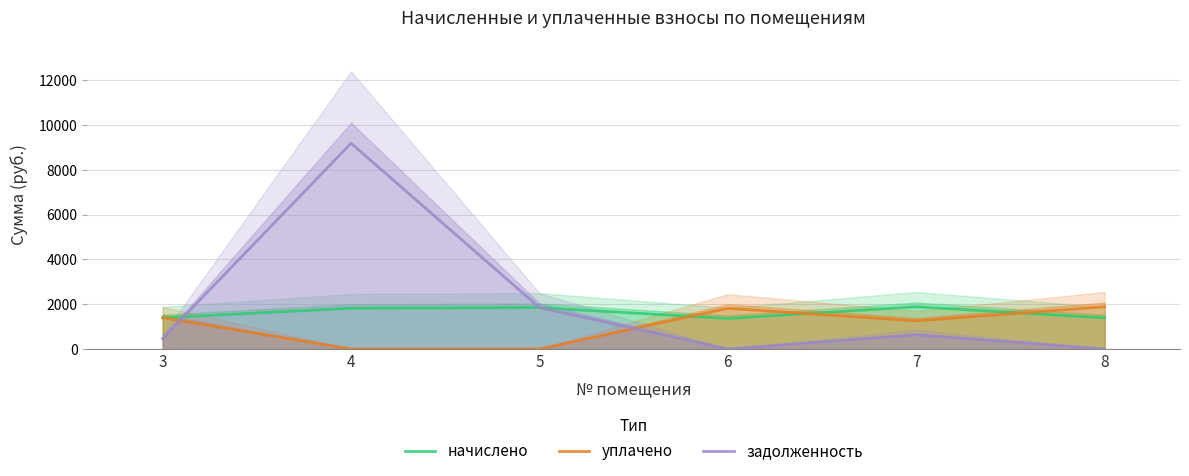

True or false: задолженность has a value of 0.0 at 8.

True